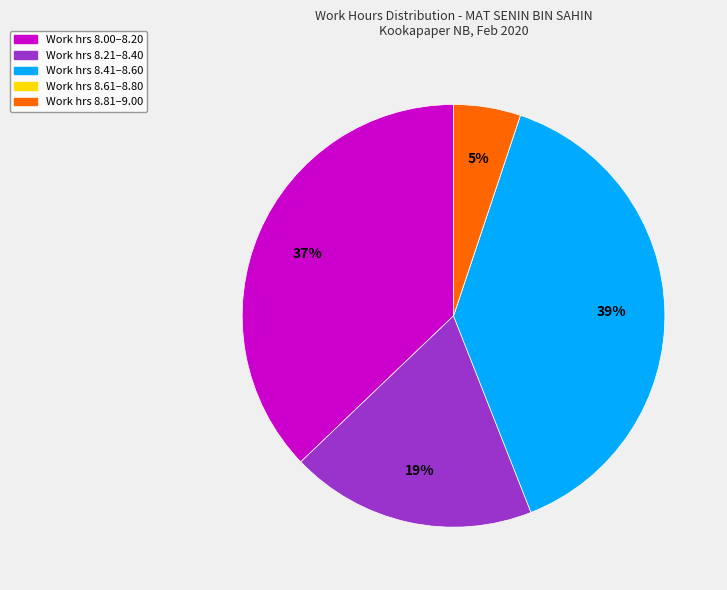

To the nearest percent, what is the average slice percentage?

20%